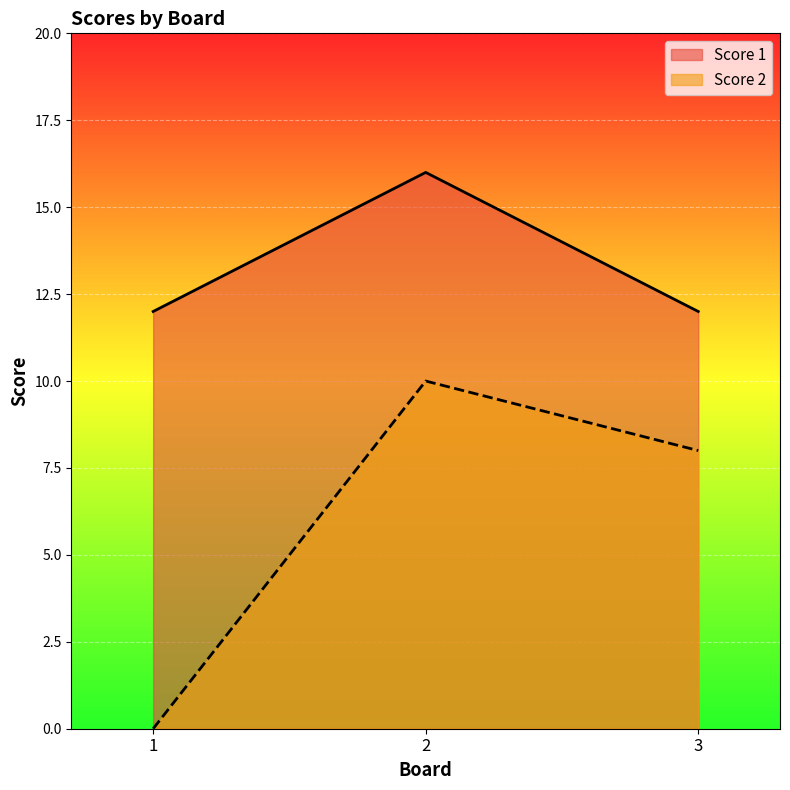

What is the approximate value of Score 2 at 3, to the nearest 10?

10